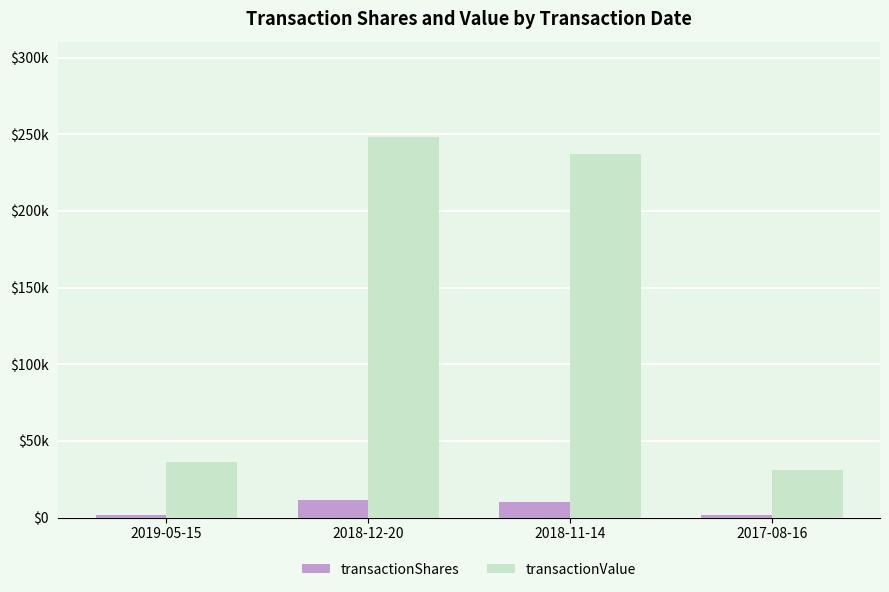

Are the bars horizontal?

No